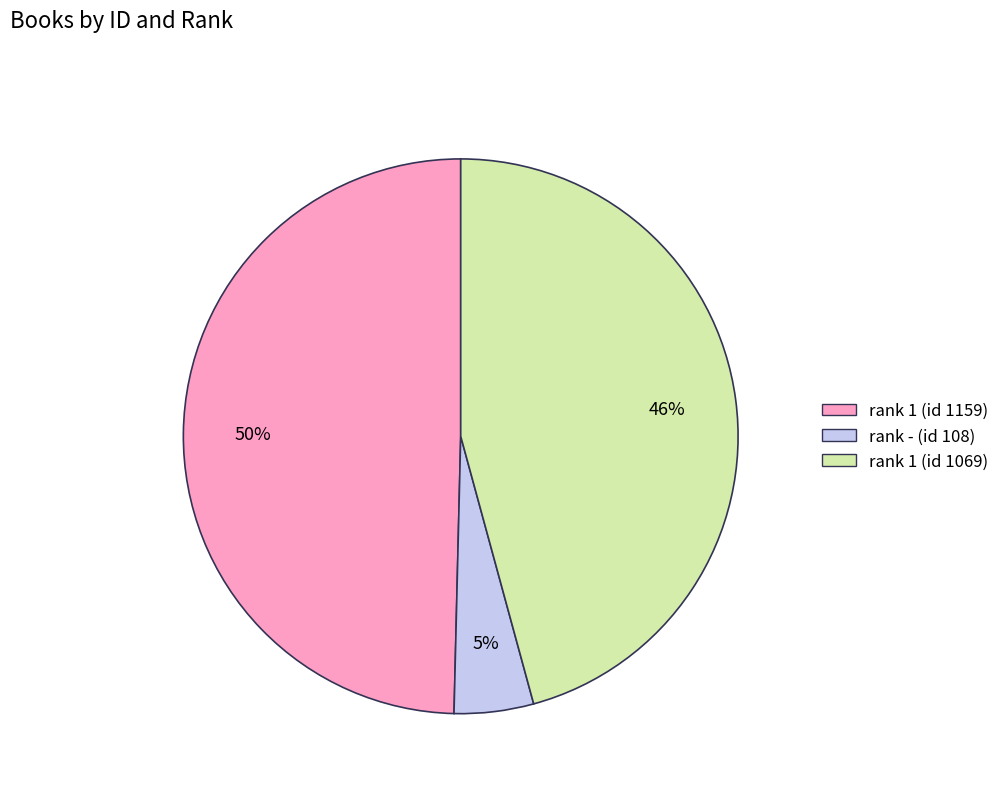

How many slices are in this pie chart?

3